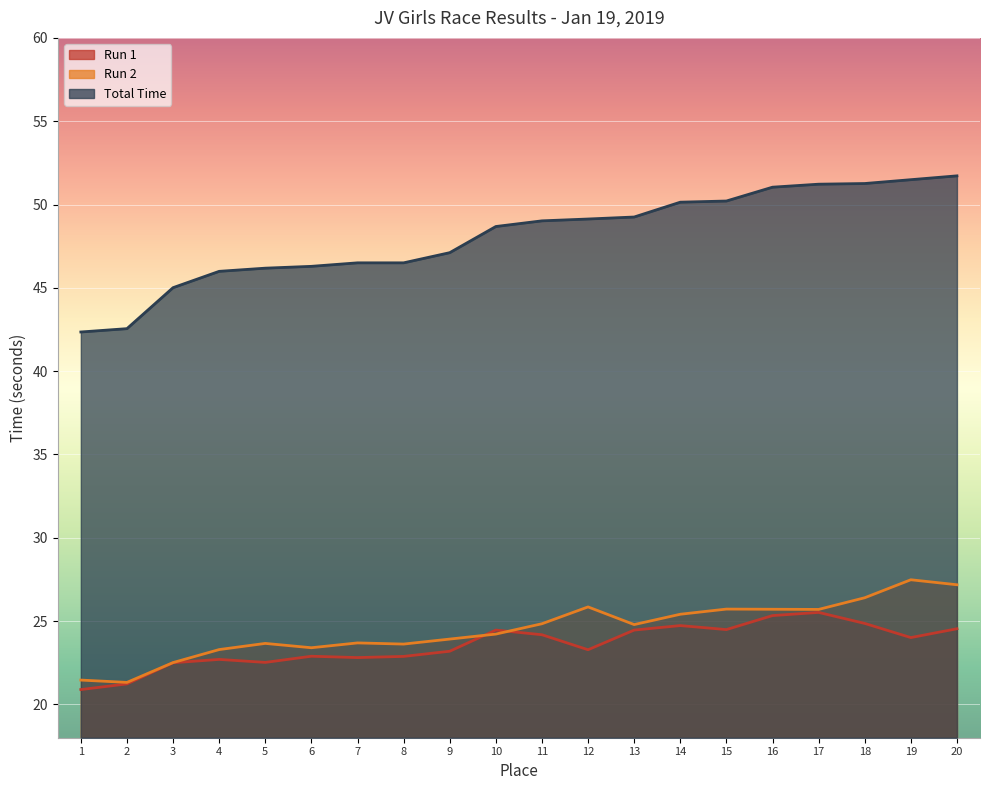

Where is Total Time nearest to the value 47?

9